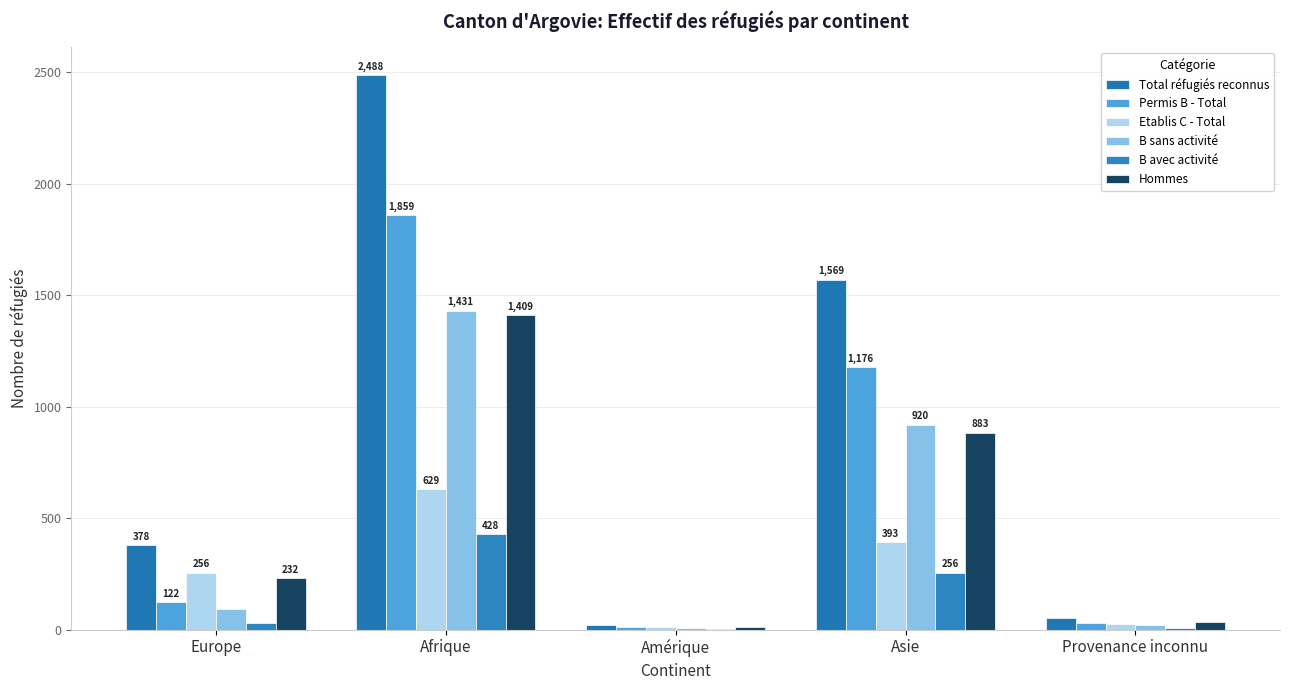

What is the difference between the maximum and minimum values in the Hommes series?

1397